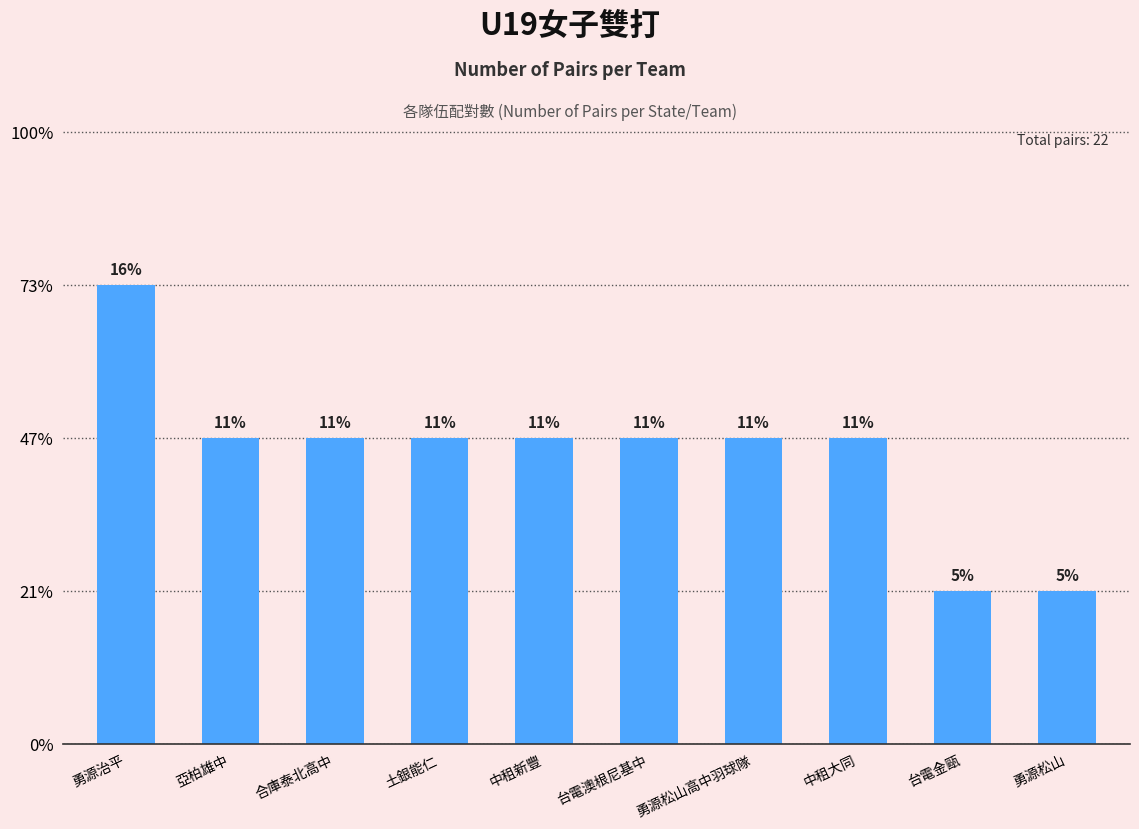

Approximately how many times larger is the value at 中租大同 compared to 中租新豐?

1.0